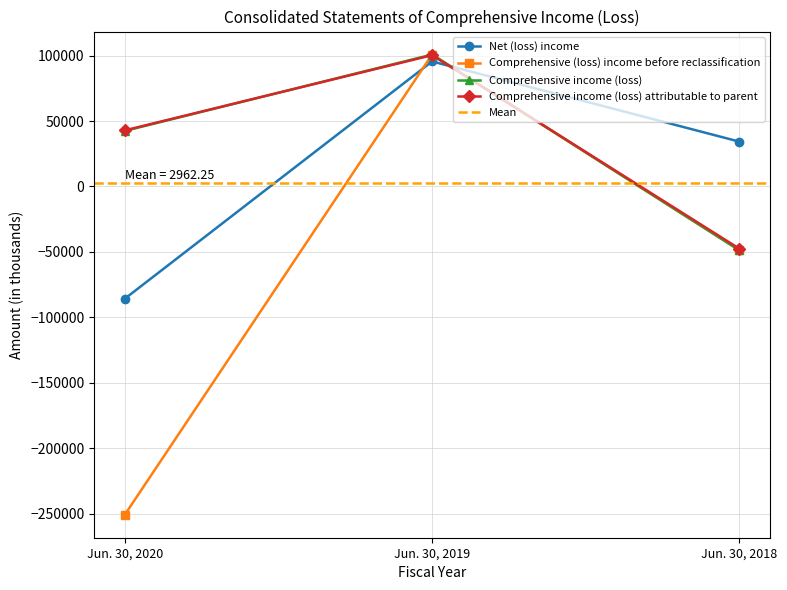

How many values in Comprehensive (loss) income before reclassification are below zero?

2